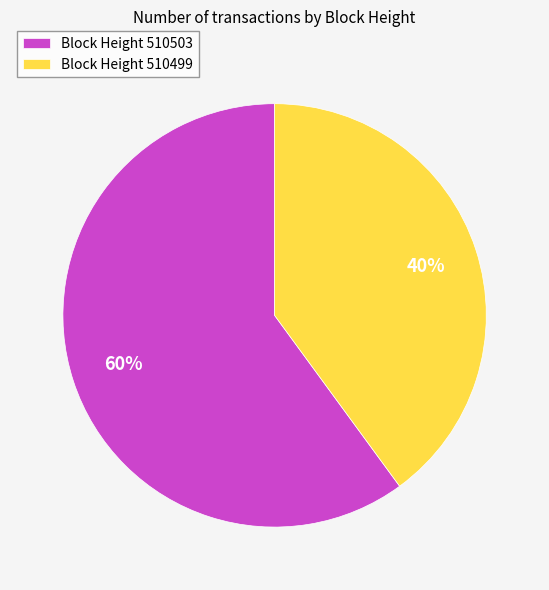

Is there a majority slice in this chart?

Yes